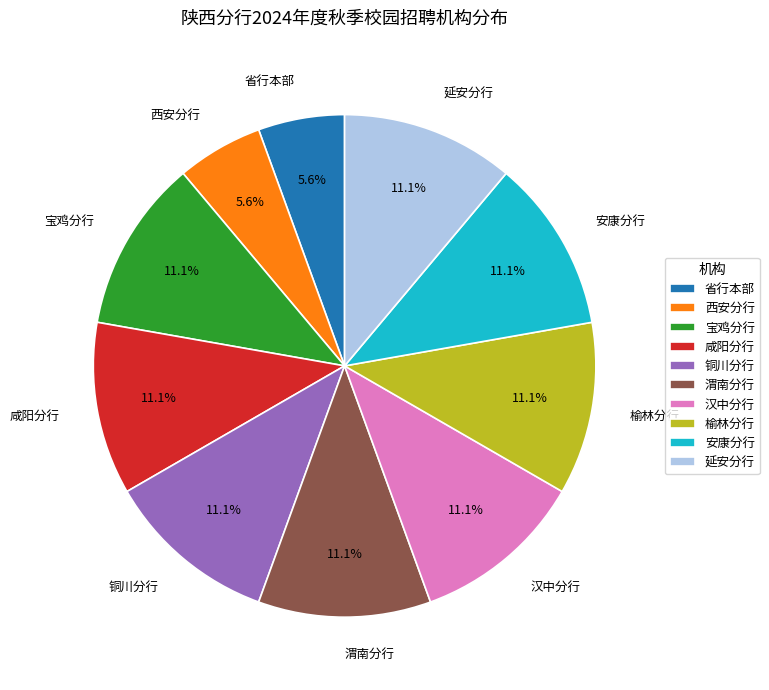

True or false: 省行本部 accounts for 1% of the total.

False